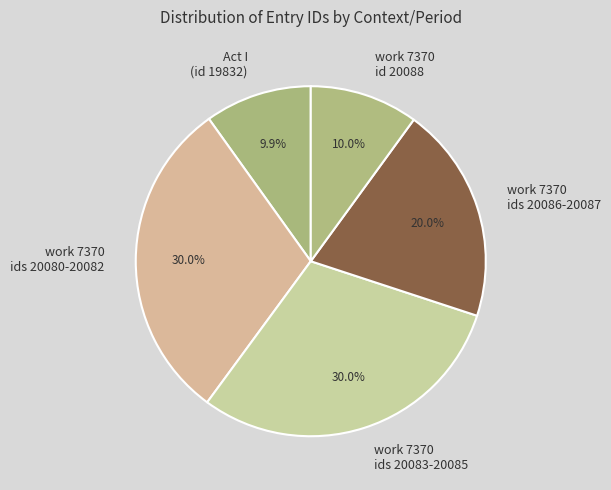

How many segments does this pie chart have?

5